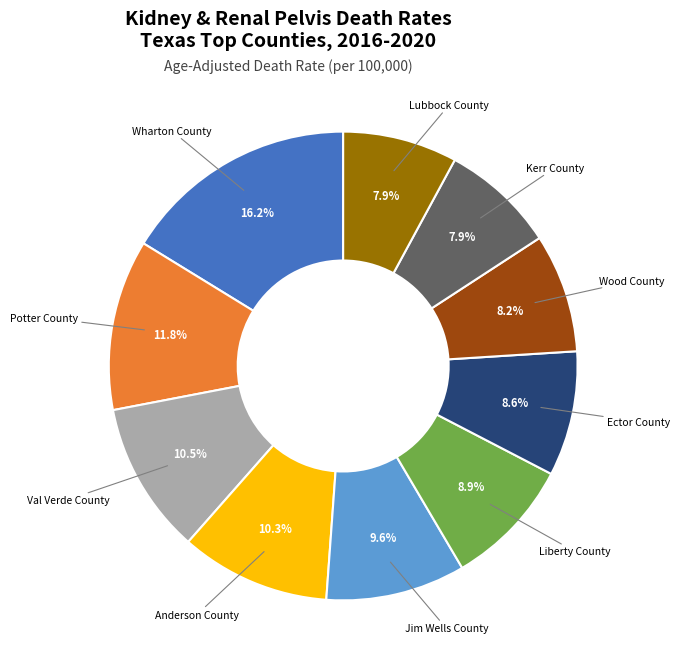

Does any single category account for the majority?

No